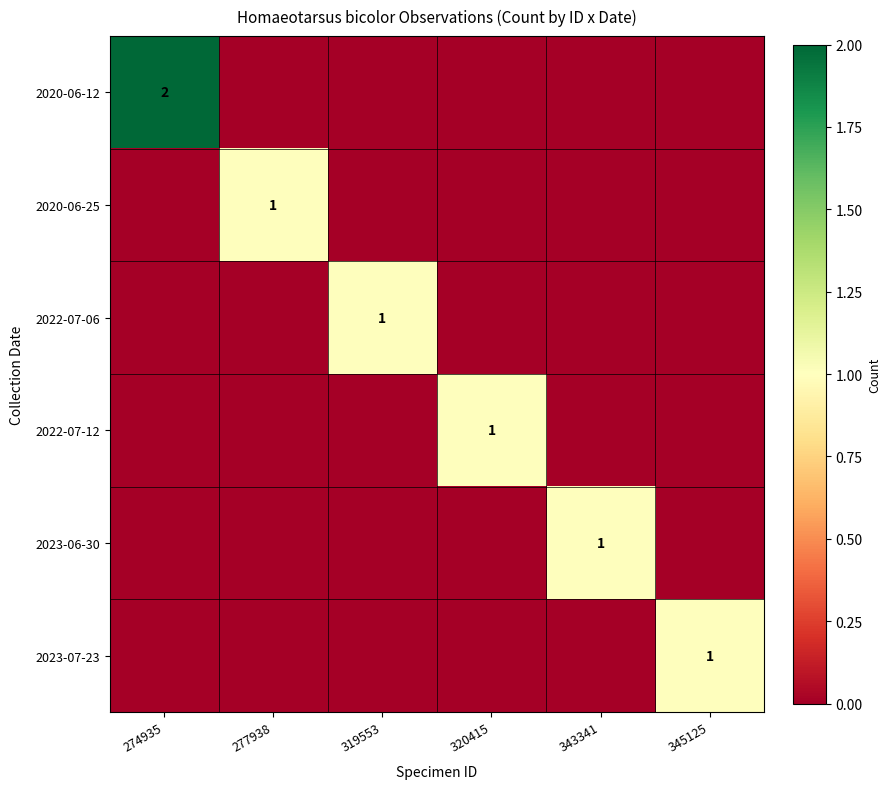

What is the difference between the highest and lowest values at 319553?

1